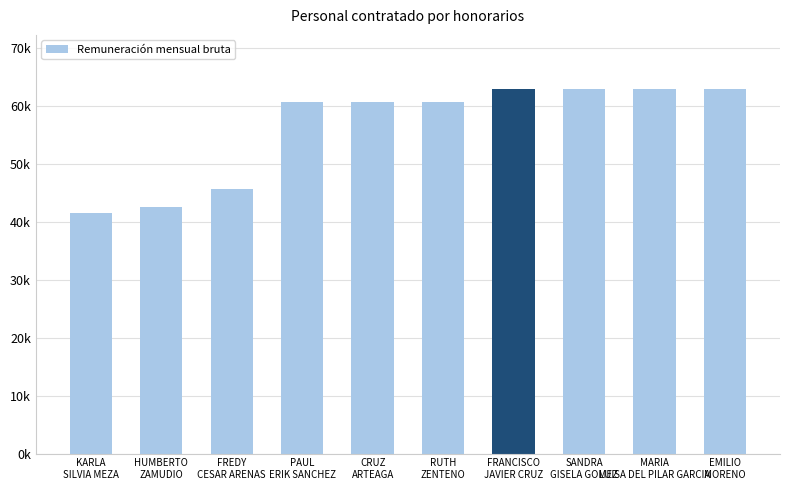

At which category does the chart reach its minimum across all series?

KARLA
SILVIA MEZA